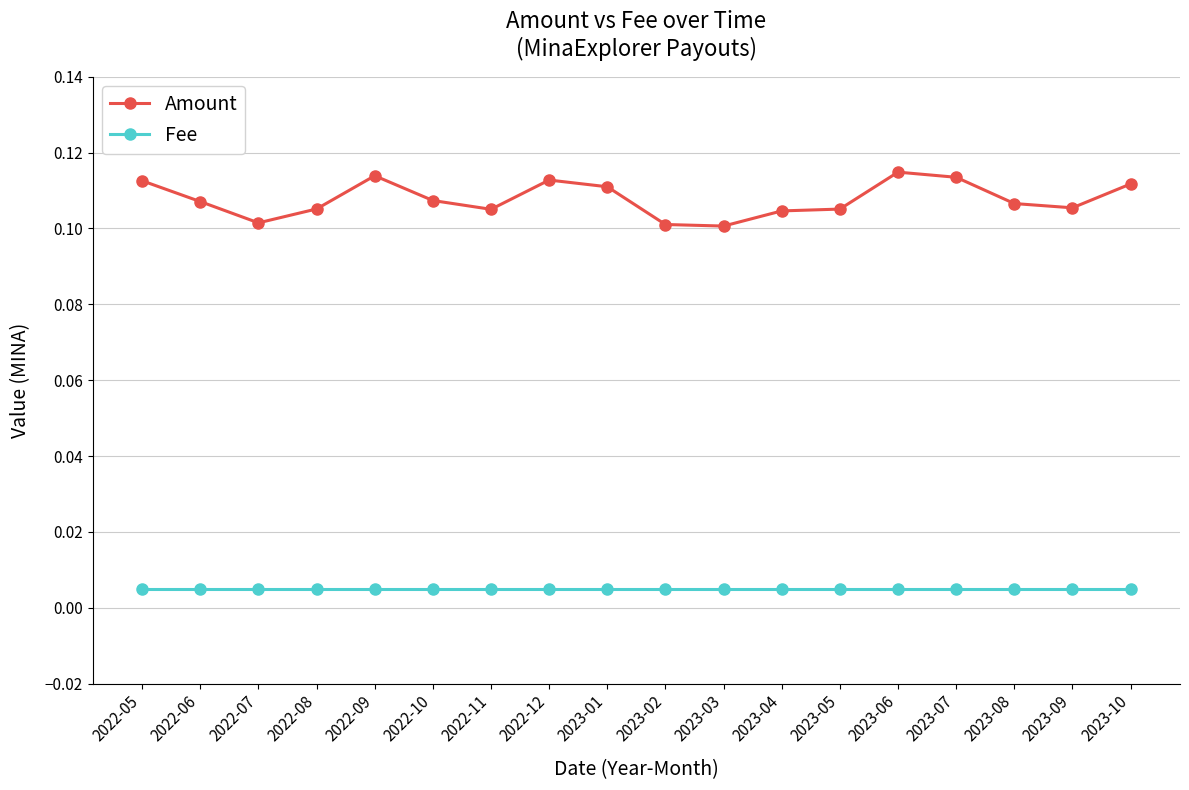

Which series has the largest total across all categories?

Amount